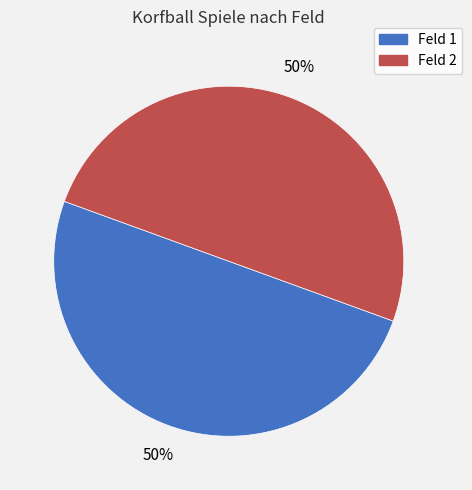

To the nearest percent, what portion does Feld 1 represent?

50%